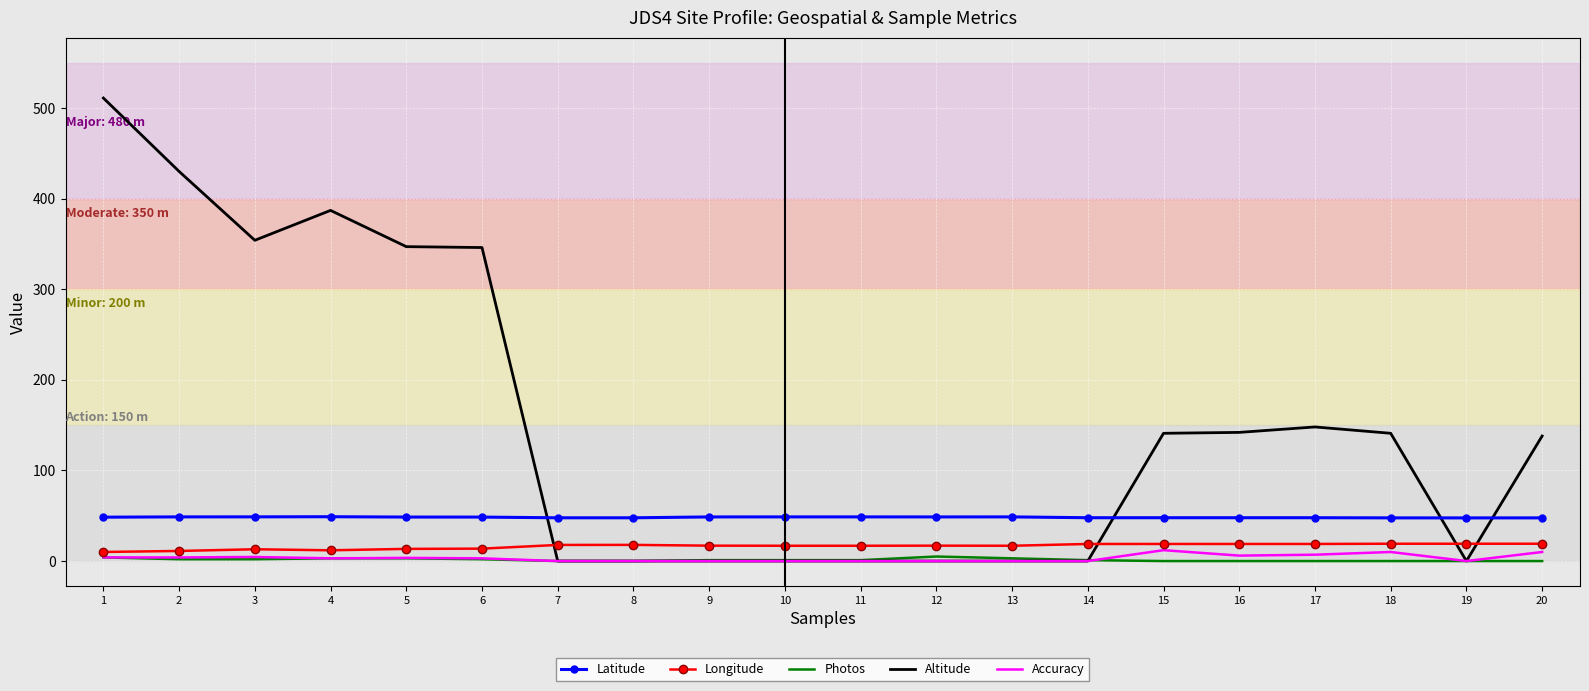

The value of Latitude at 6 is 10.1. True or false?

False